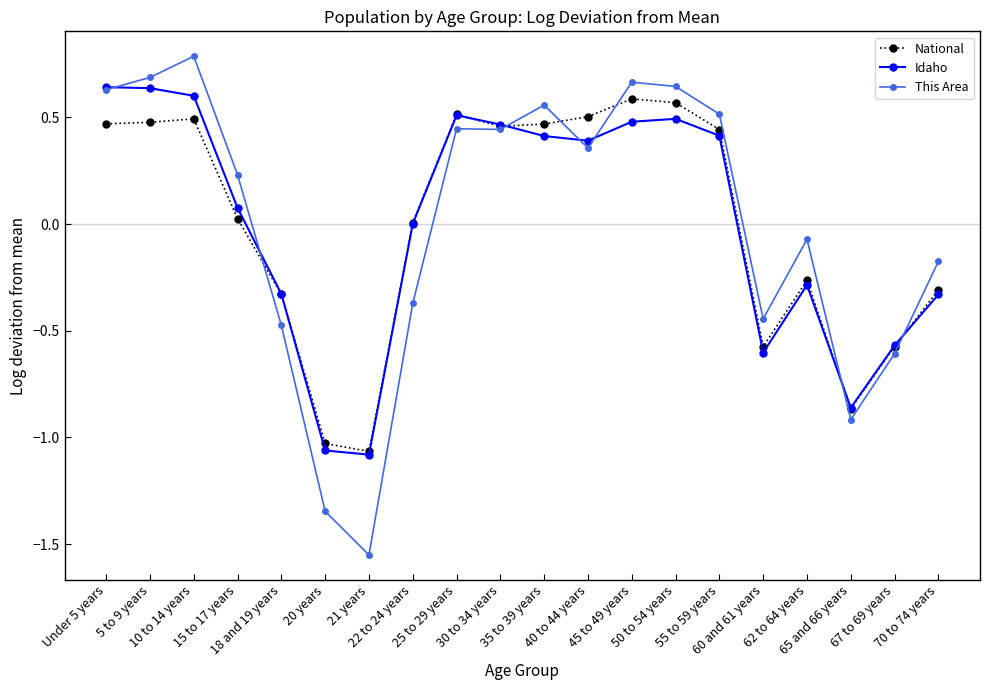

How many values in the This Area series are below 0?

9